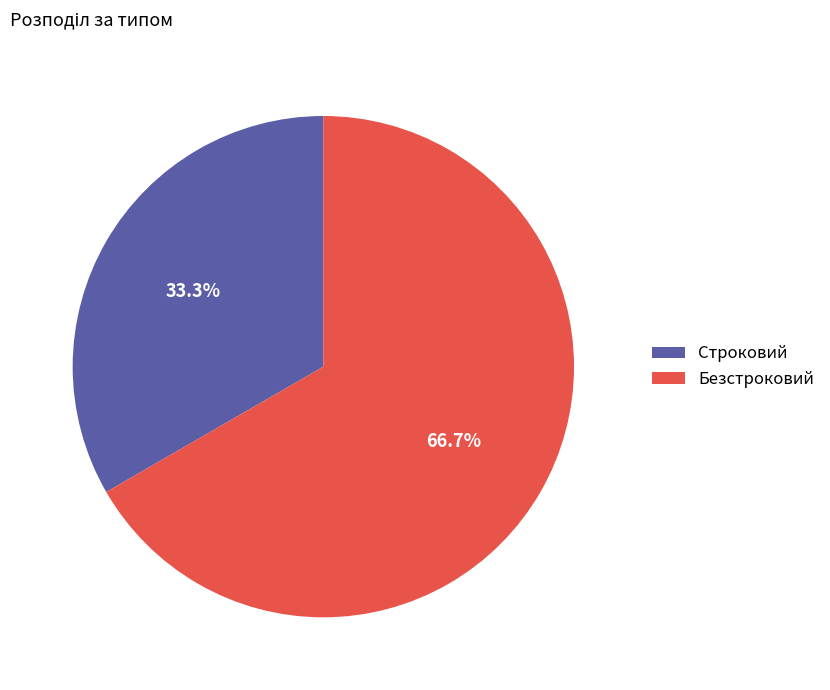

Rank the categories by value from lowest to highest.

Строковий, Безстроковий